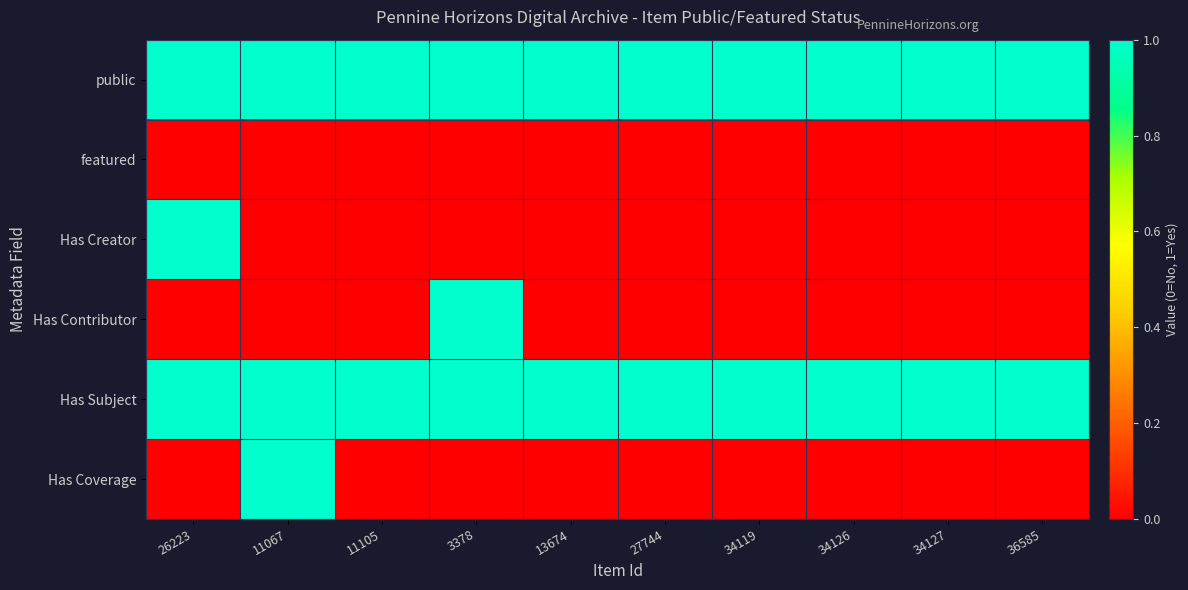

At which category does the chart reach its peak across all series?

26223